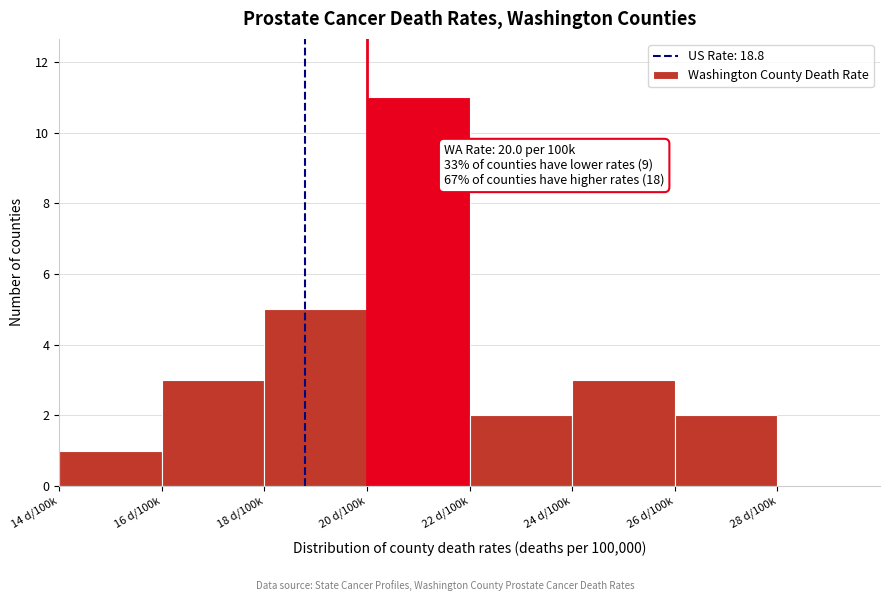

Reading left to right, what are all the values shown in this chart?

14 d/100k=1	16 d/100k=3	18 d/100k=5	20 d/100k=11	22 d/100k=2	24 d/100k=3	26 d/100k=2